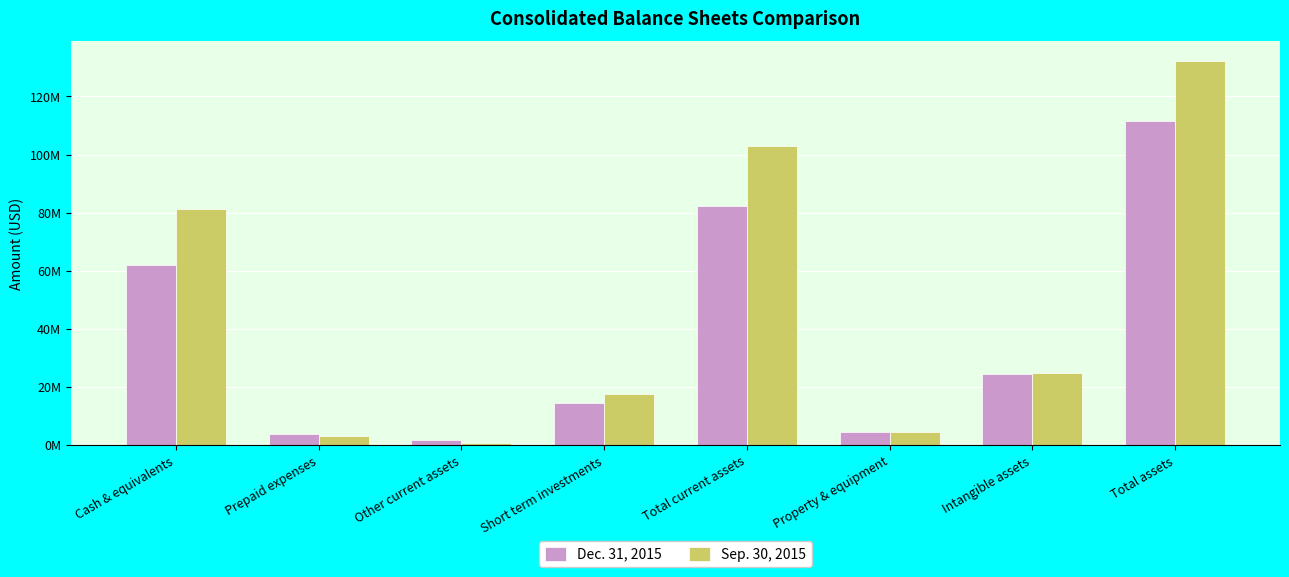

What are all the series names shown in the legend?

Dec. 31, 2015, Sep. 30, 2015